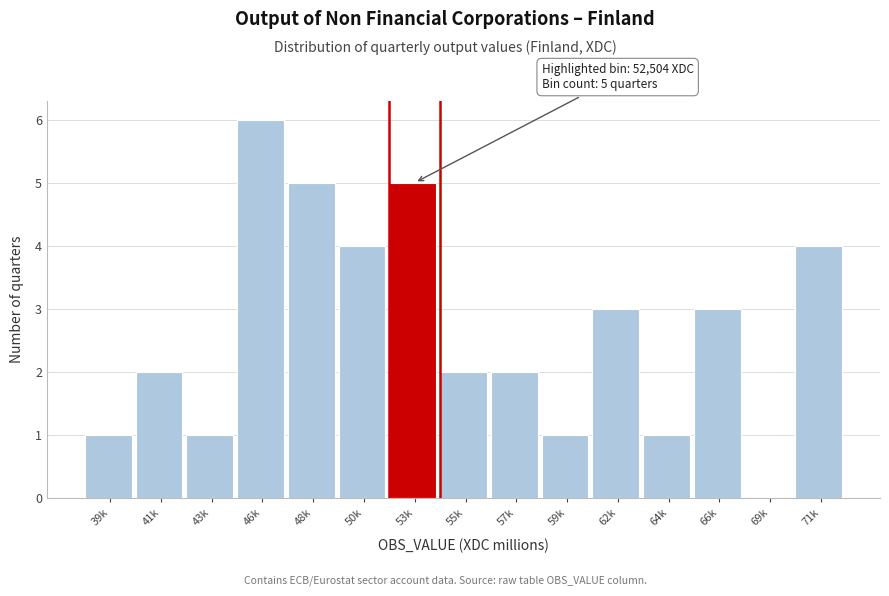

Reading left to right, transcribe all the data shown in this chart.

39k=1	41k=2	43k=1	46k=6	48k=5	50k=4	53k=5	55k=2	57k=2	59k=1	62k=3	64k=1	66k=3	69k=0	71k=4